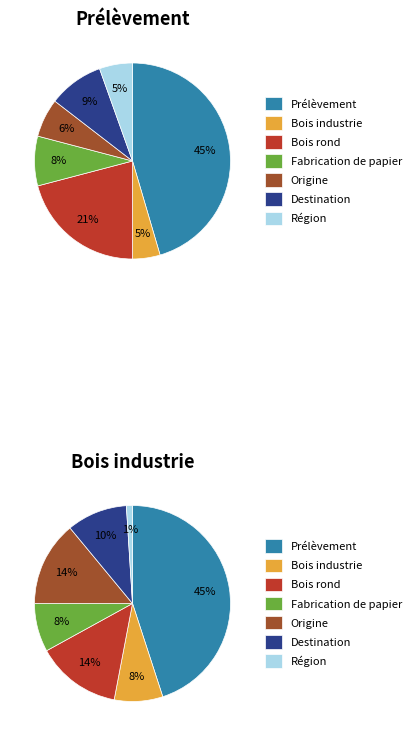

Is Bois industrie the majority of the pie?

No